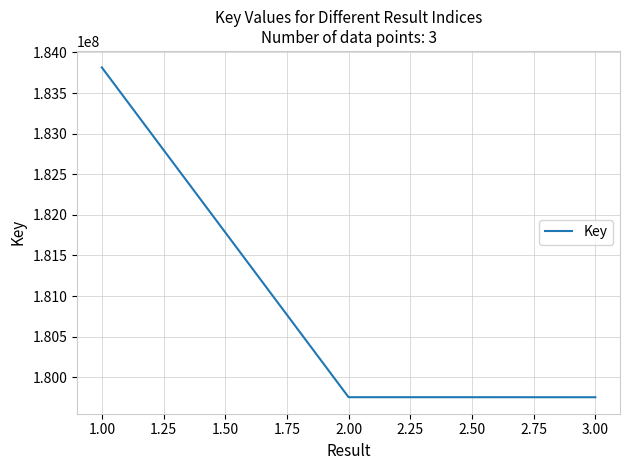

What is the difference between the second highest and minimum values?

461